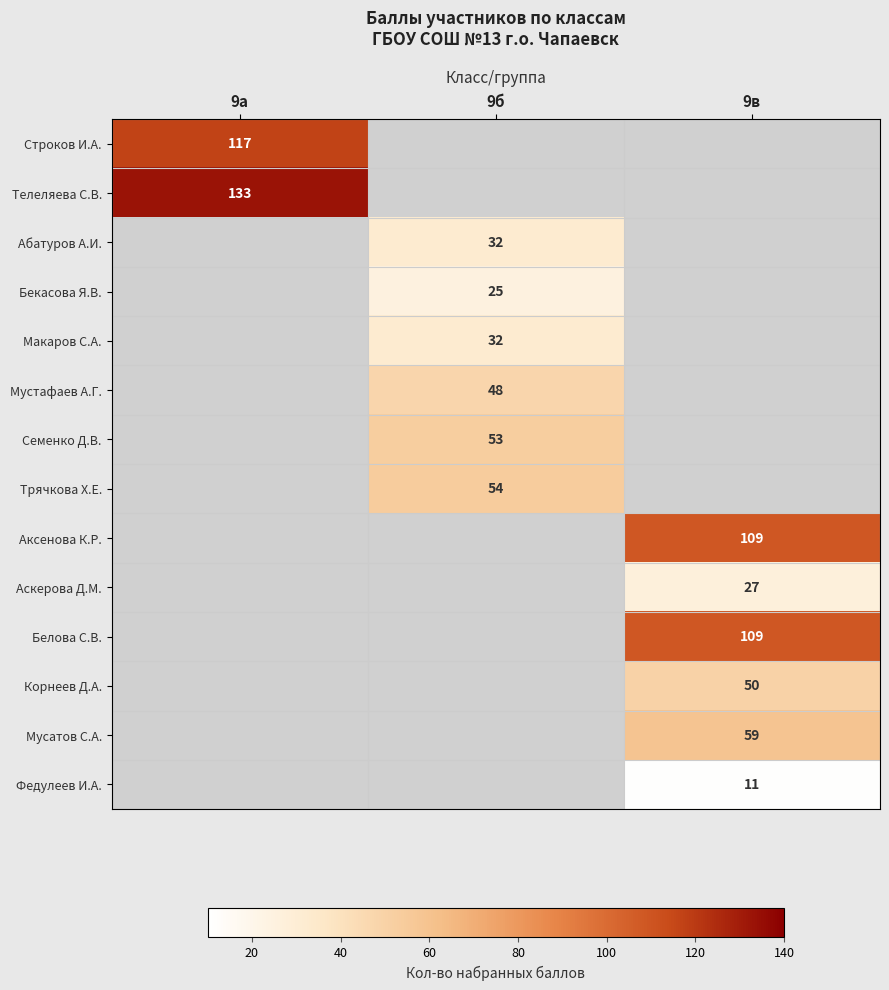

True or false: Семенко Д.В. has a value of 80 at 9б.

False